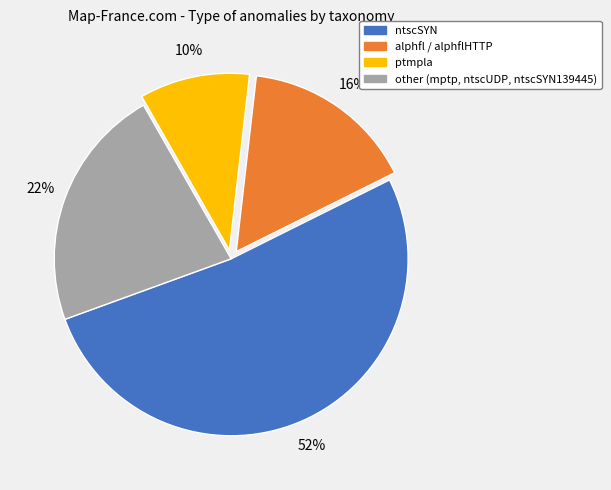

To the nearest percent, what is the difference between the largest and smallest slice percentages?

42%